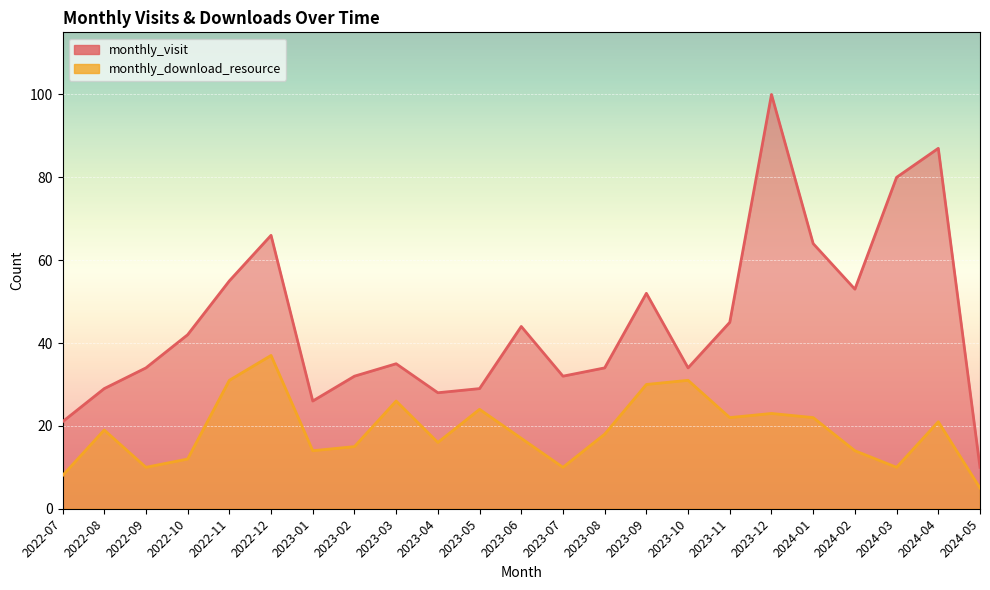

What is the label of the 4th point from the left?

2022-10